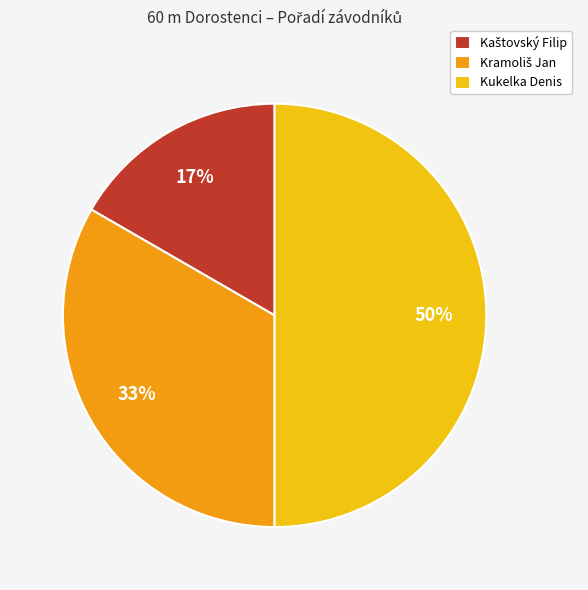

Which slice is the largest?

Kukelka Denis